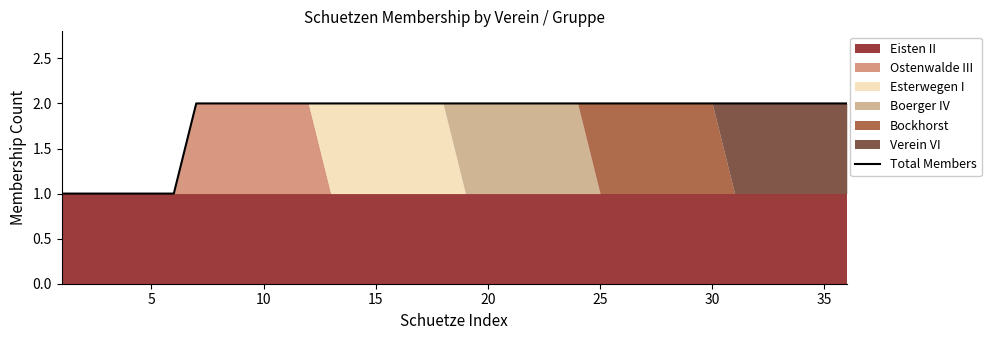

Is it true that the value at 30 is 3?

False